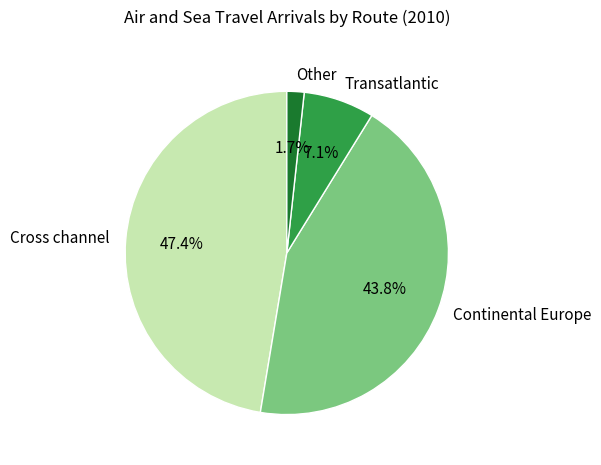

How many slices are in this pie chart?

4